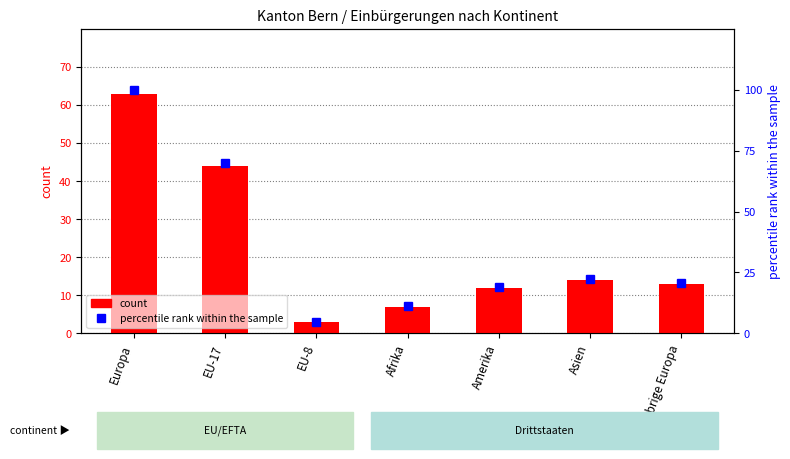

At which category is the sum across all series the highest?

Europa